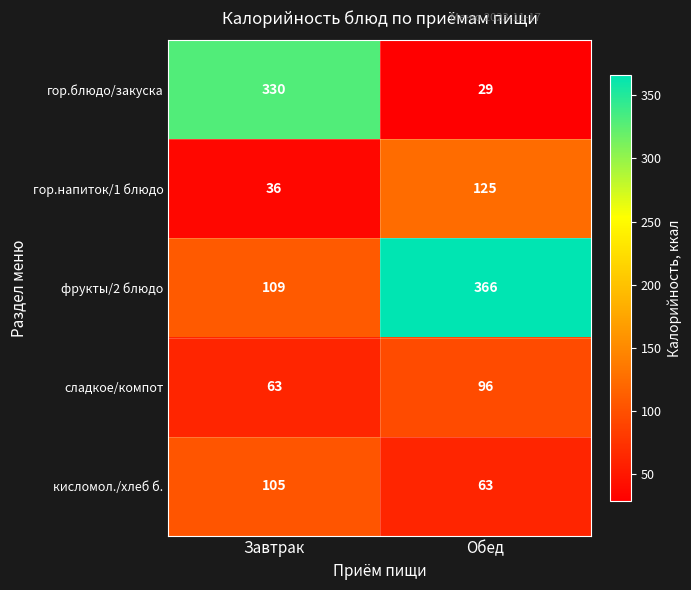

Is it true that фрукты/2 блюдо equals 109 at Завтрак?

True